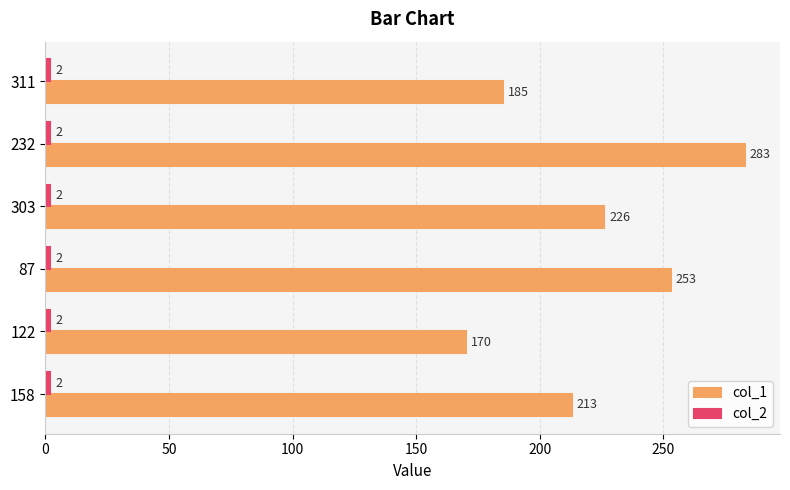

What is the greatest value displayed?

283